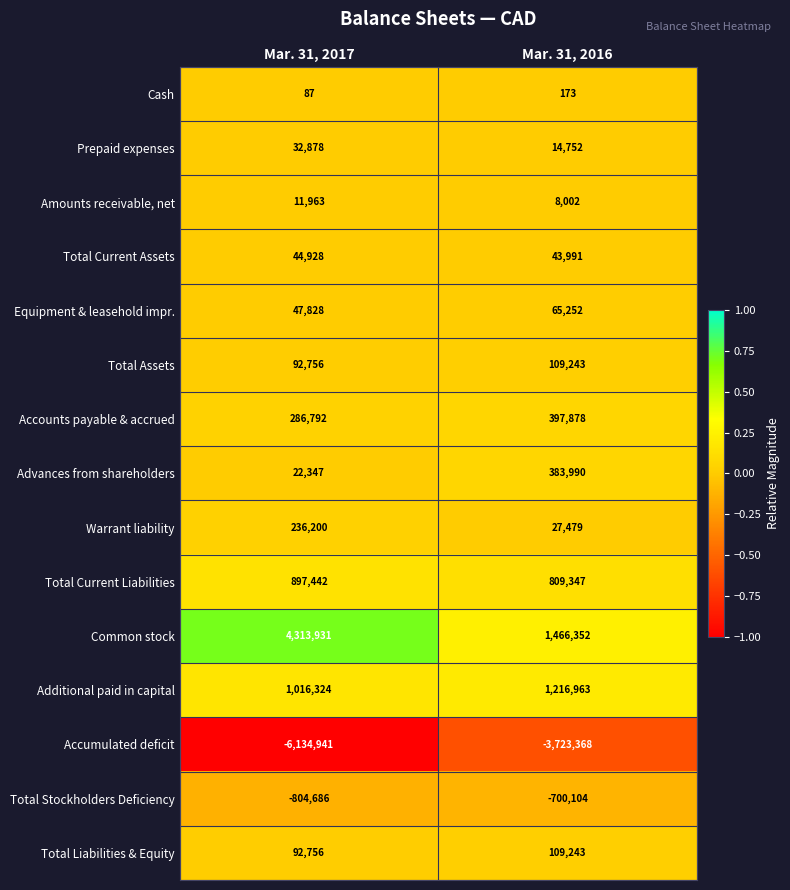

Rank the categories by Equipment & leasehold impr. value from lowest to highest.

Mar. 31, 2017, Mar. 31, 2016